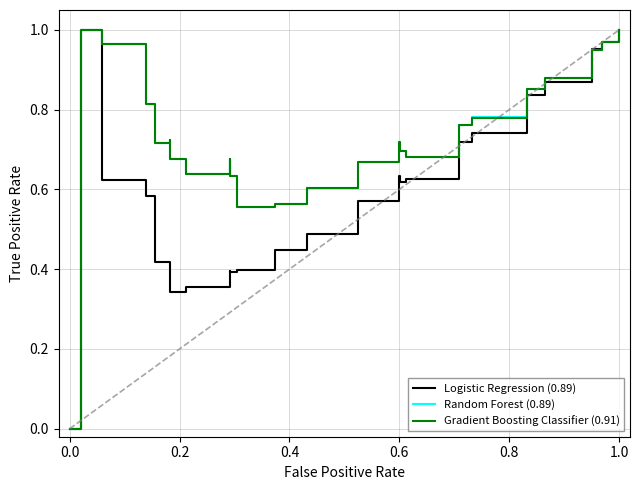

The Gradient Boosting Classifier (0.91) series shows 1.0 at 1.0. True or false?

True